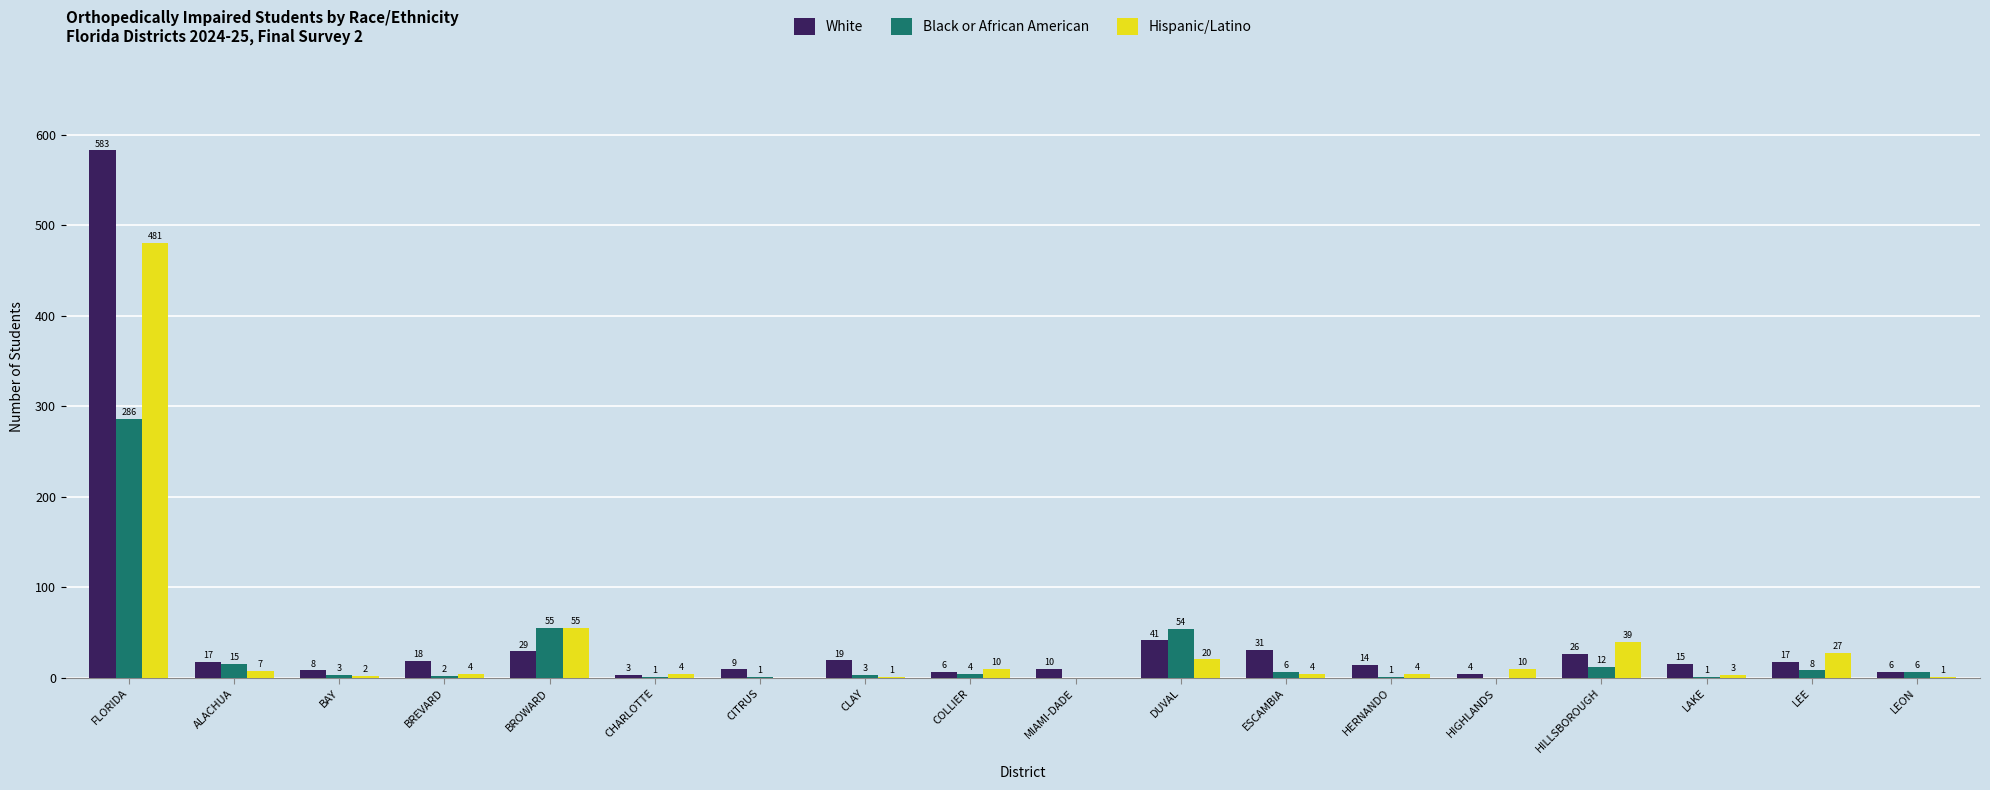

What is the sum of the White values at CHARLOTTE and CITRUS?

12